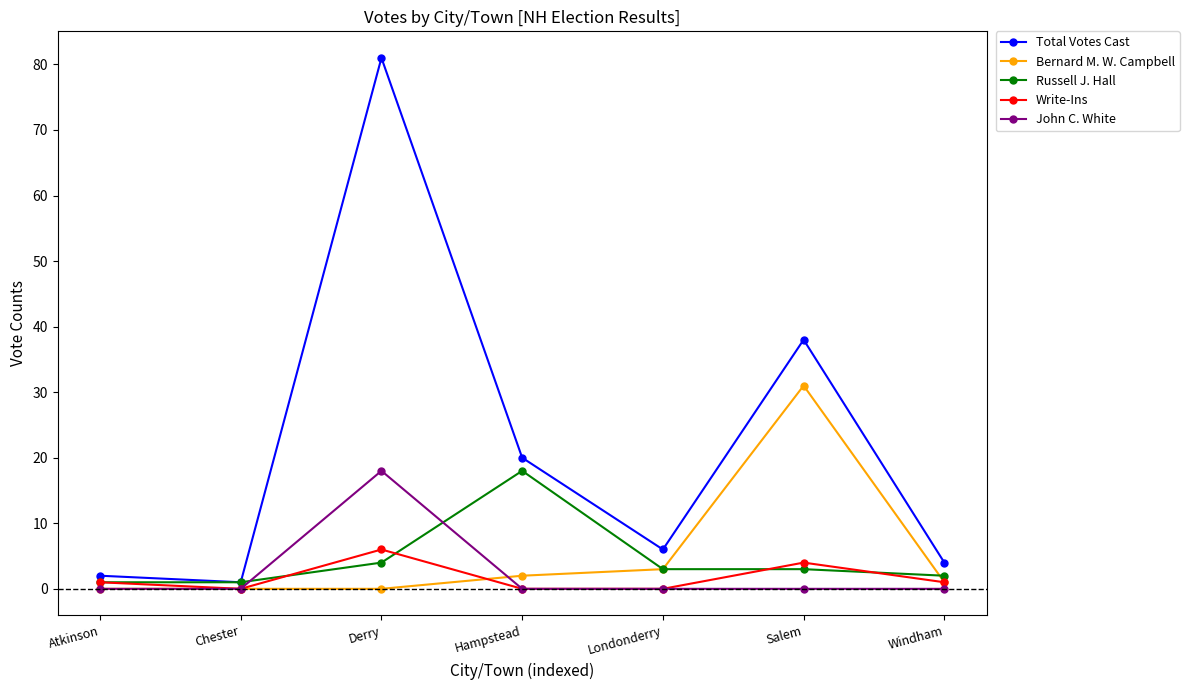

Reading left to right, what are all the values shown in this chart?

Total Votes Cast: Atkinson=2	Chester=1	Derry=81	Hampstead=20	Londonderry=6	Salem=38	Windham=4
Bernard M. W. Campbell: Atkinson=0	Chester=0	Derry=0	Hampstead=2	Londonderry=3	Salem=31	Windham=1
Russell J. Hall: Atkinson=1	Chester=1	Derry=4	Hampstead=18	Londonderry=3	Salem=3	Windham=2
Write-Ins: Atkinson=1	Chester=0	Derry=6	Hampstead=0	Londonderry=0	Salem=4	Windham=1
John C. White: Atkinson=0	Chester=0	Derry=18	Hampstead=0	Londonderry=0	Salem=0	Windham=0